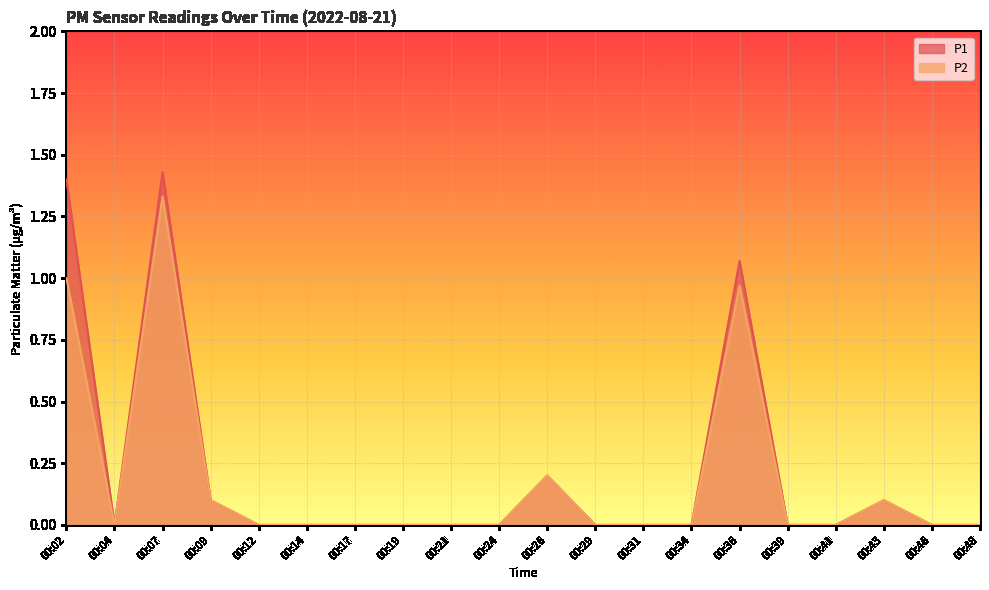

What is the difference between the maximum and minimum values in the P2 series?

1.3